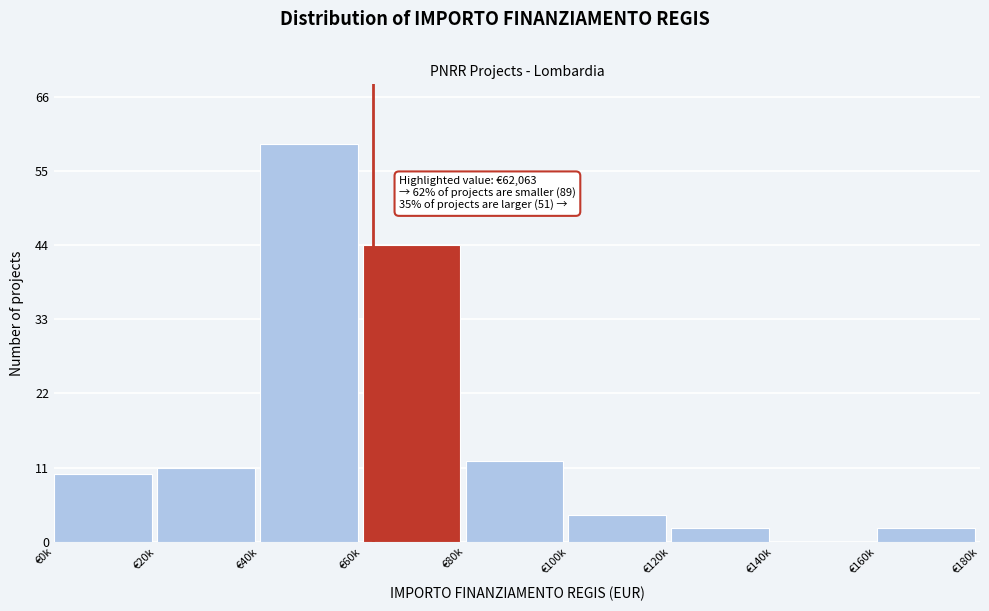

Reading left to right, list all the values displayed in this chart.

€0k=10	€20k=11	€40k=59	€60k=44	€80k=12	€100k=4	€120k=2	€140k=0	€160k=2